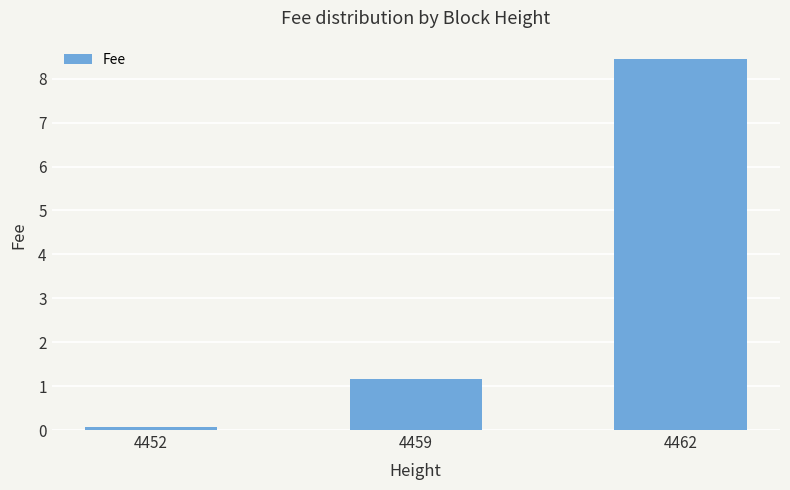

What is the change in value from 4452 to 4462?

+8.4